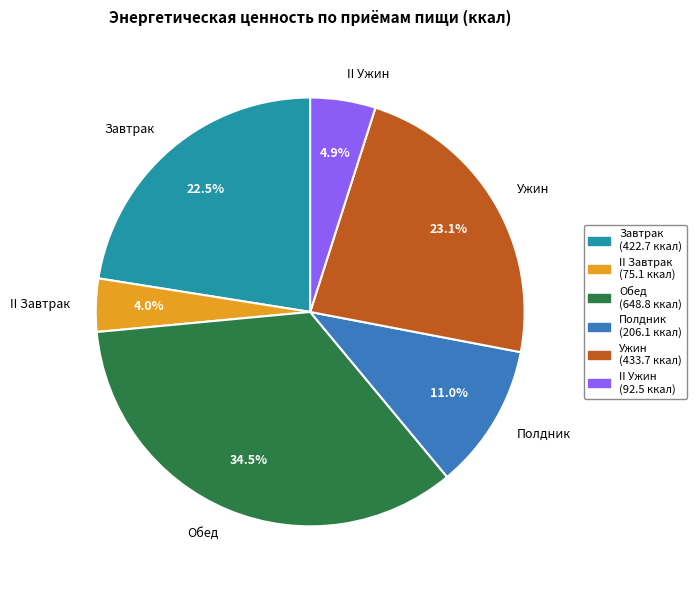

Rank the categories by value from lowest to highest.

II Завтрак, II Ужин, Полдник, Завтрак, Ужин, Обед